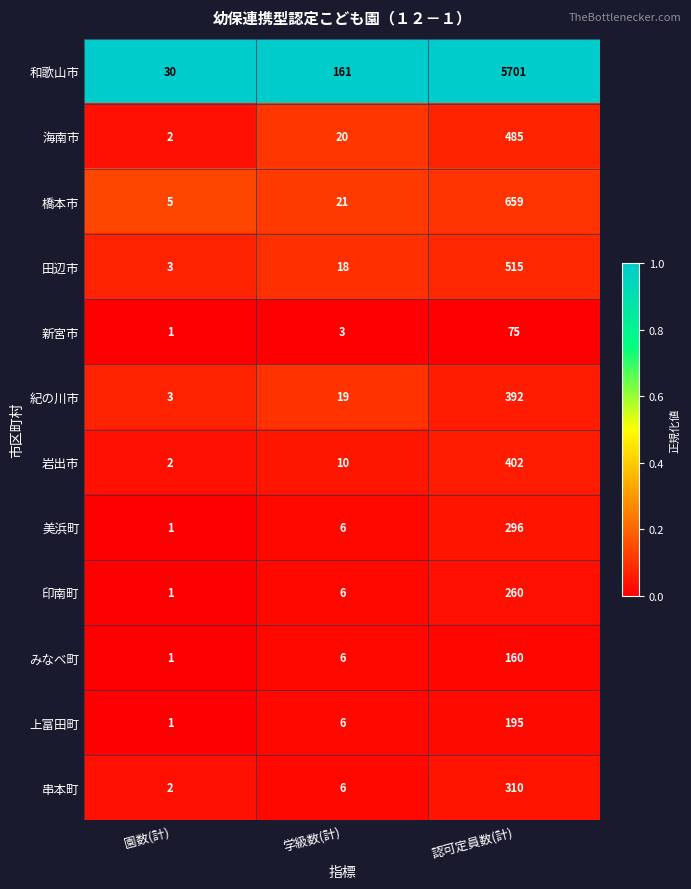

What is the difference between the 印南町 values at 園数(計) and 学級数(計)?

5